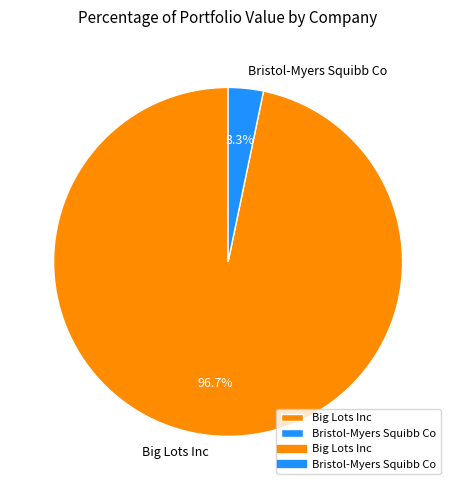

To the nearest percent, what percentage of the pie is Big Lots Inc?

97%